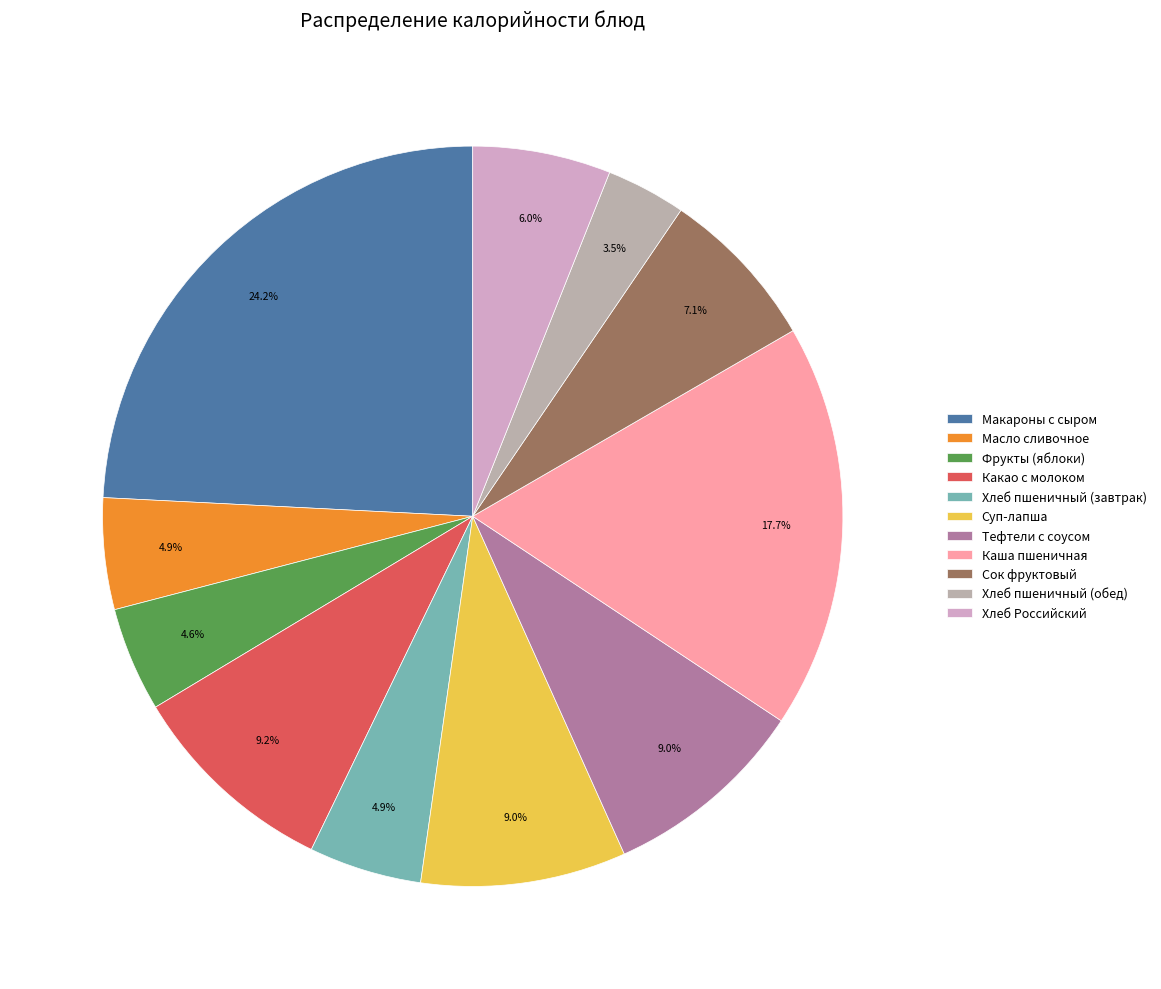

What is the smallest slice in the pie chart?

Хлеб пшеничный (обед)